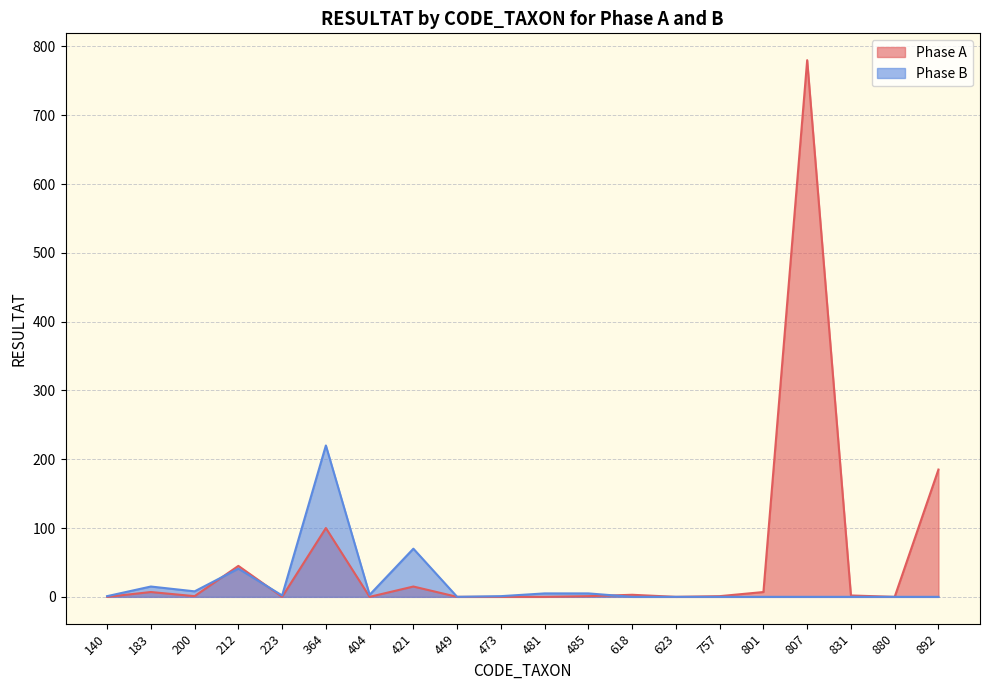

Reading left to right, what are all the values shown in this chart?

Phase A: 0	7	1	45	0	100	0	15	0	0	0	1	3	0	1	7	780	2	0	185
Phase B: 1	15	8	41	2	220	3	70	0	1	5	5	0	0	0	0	0	0	0	0